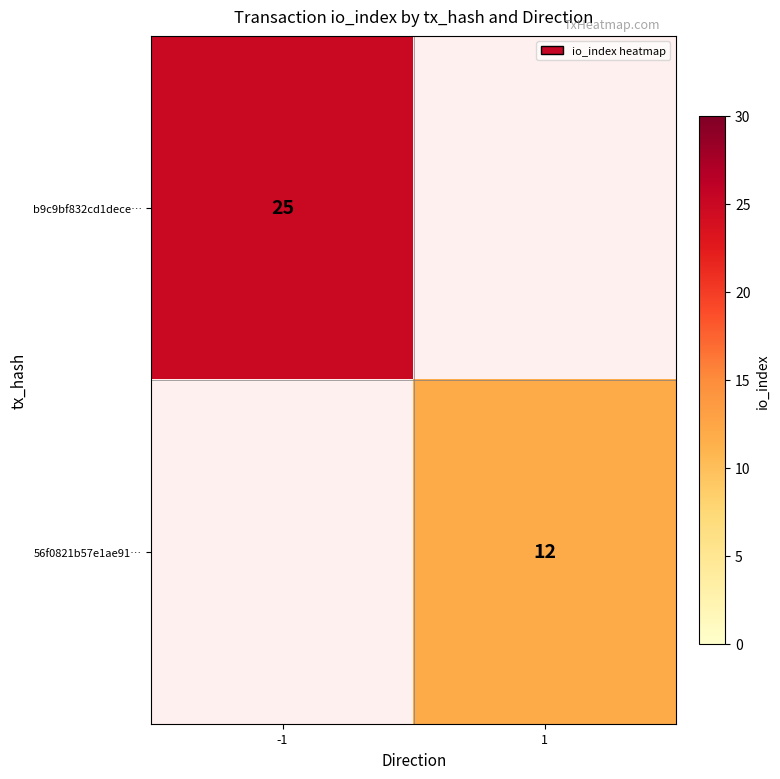

Is it true that 56f0821b57e1ae91… equals 12 at 1?

True